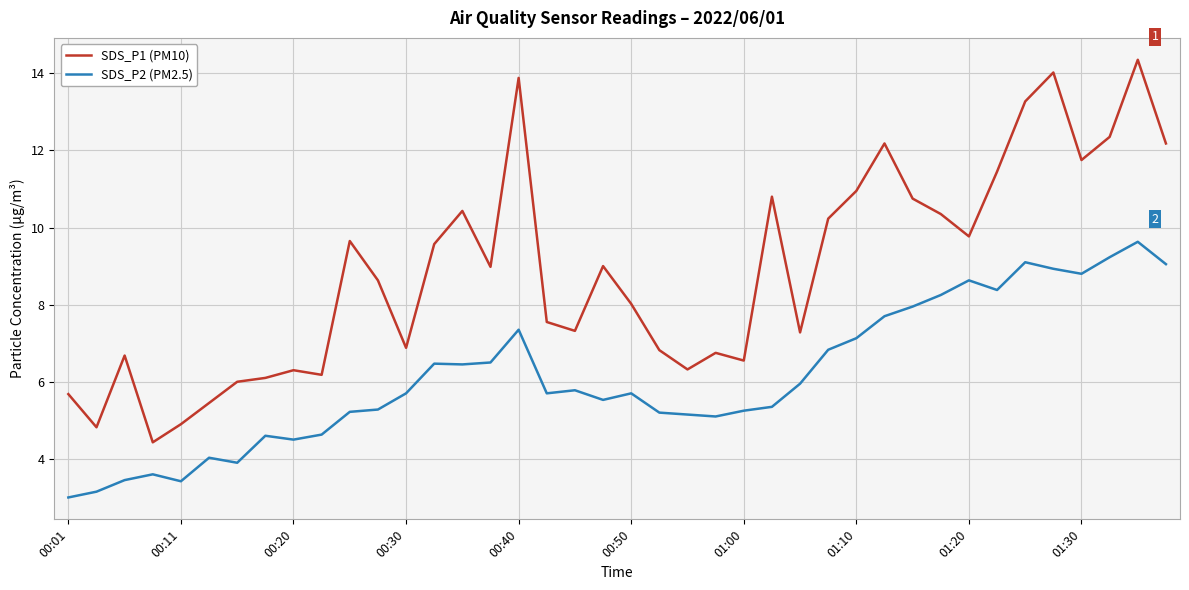

List the series in order of their overall mean, highest first.

SDS_P1 (PM10), SDS_P2 (PM2.5)